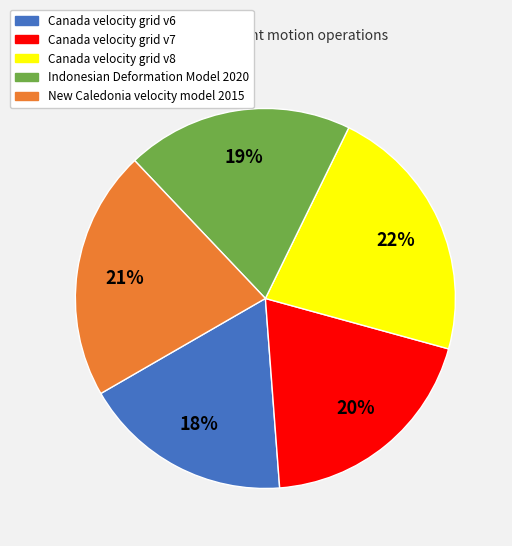

Is it true that Canada velocity grid v8 is 31% of the pie?

False